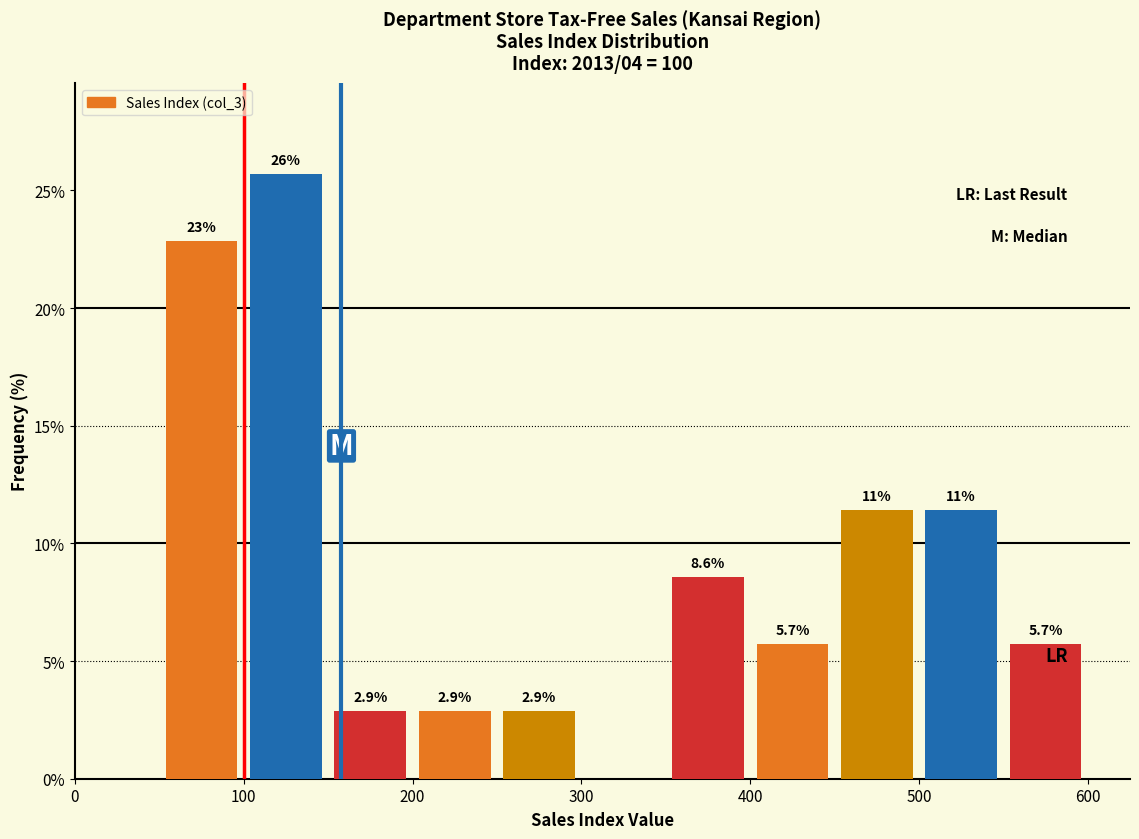

Over which range of the x-axis is the bar tallest?

100 to 150